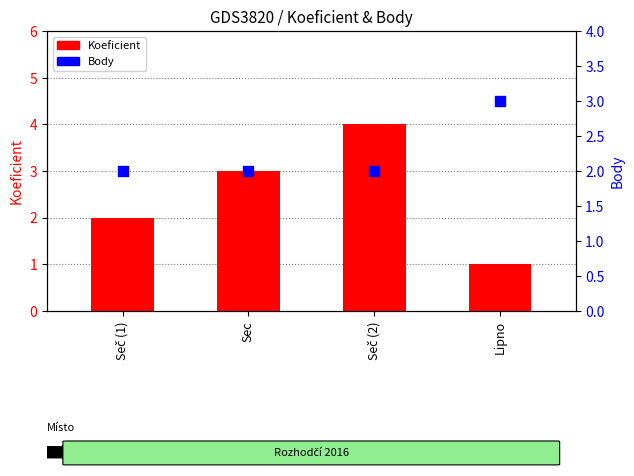

Which series has the largest Y range (max minus min)?

Koeficient